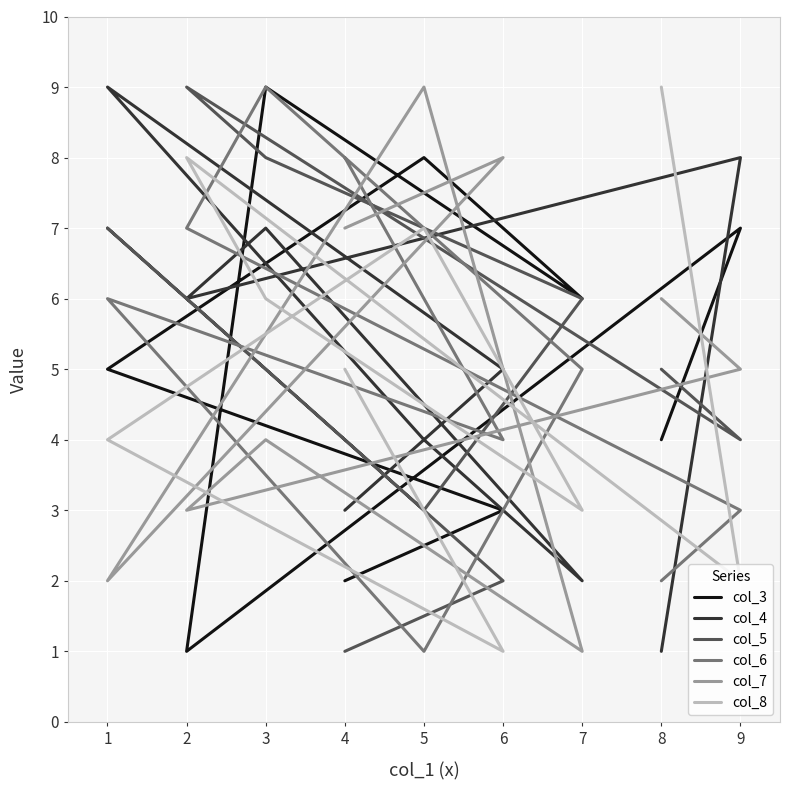

How many times do col_5 and col_8 cross each other?

4